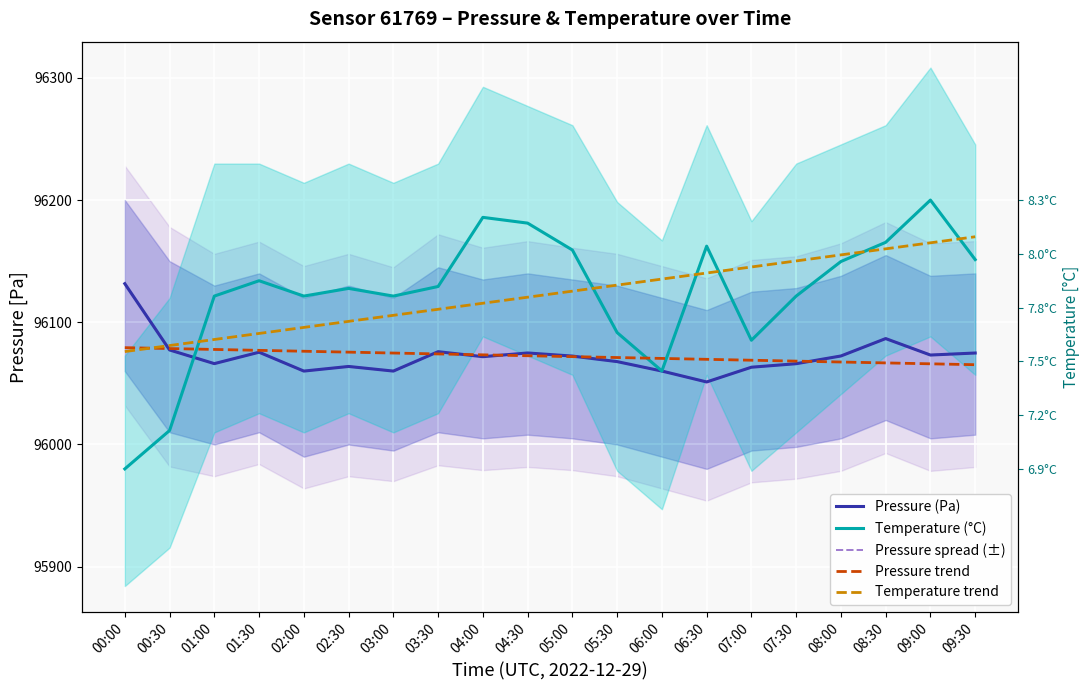

Between which two adjacent categories do Temperature trend and Pressure spread (±) first intersect?

00:00 and 00:30